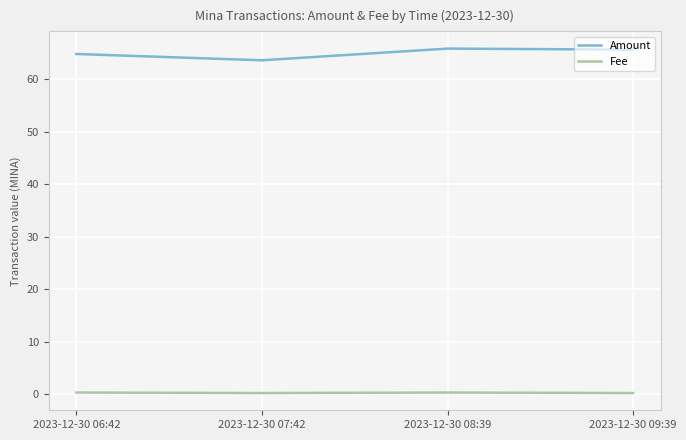

Does the chart have visible grid lines?

Yes